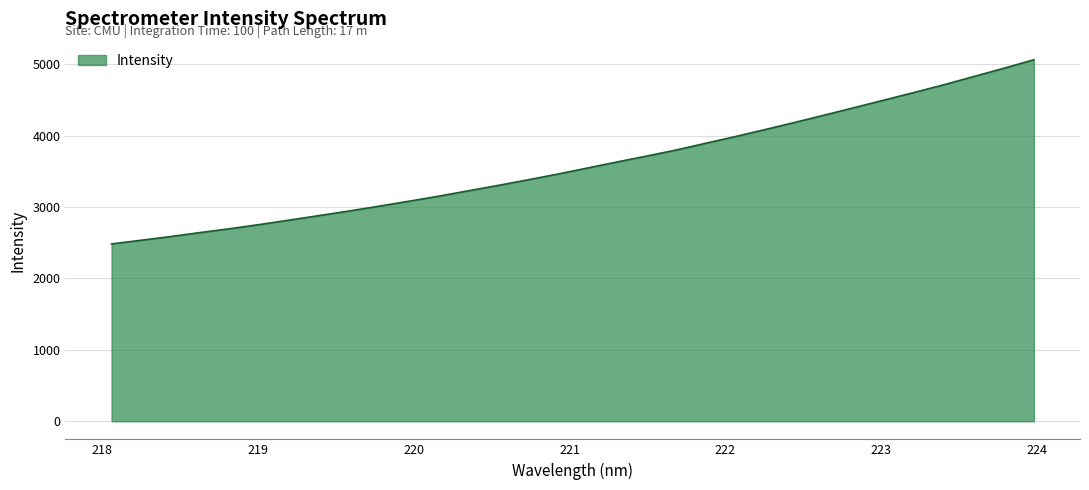

What is the average value?

3600.4